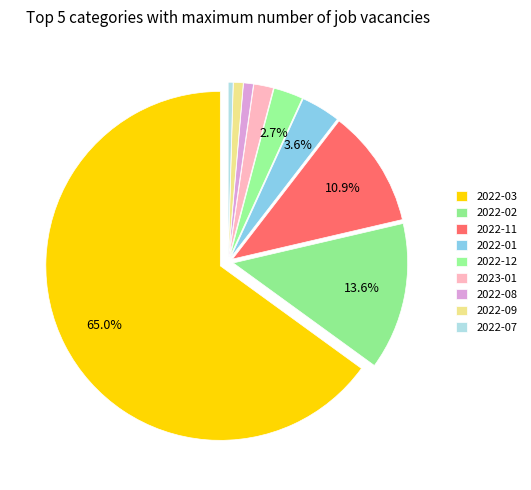

Rank the categories by value from lowest to highest.

2022-07, 2022-08, 2022-09, 2023-01, 2022-12, 2022-01, 2022-11, 2022-02, 2022-03